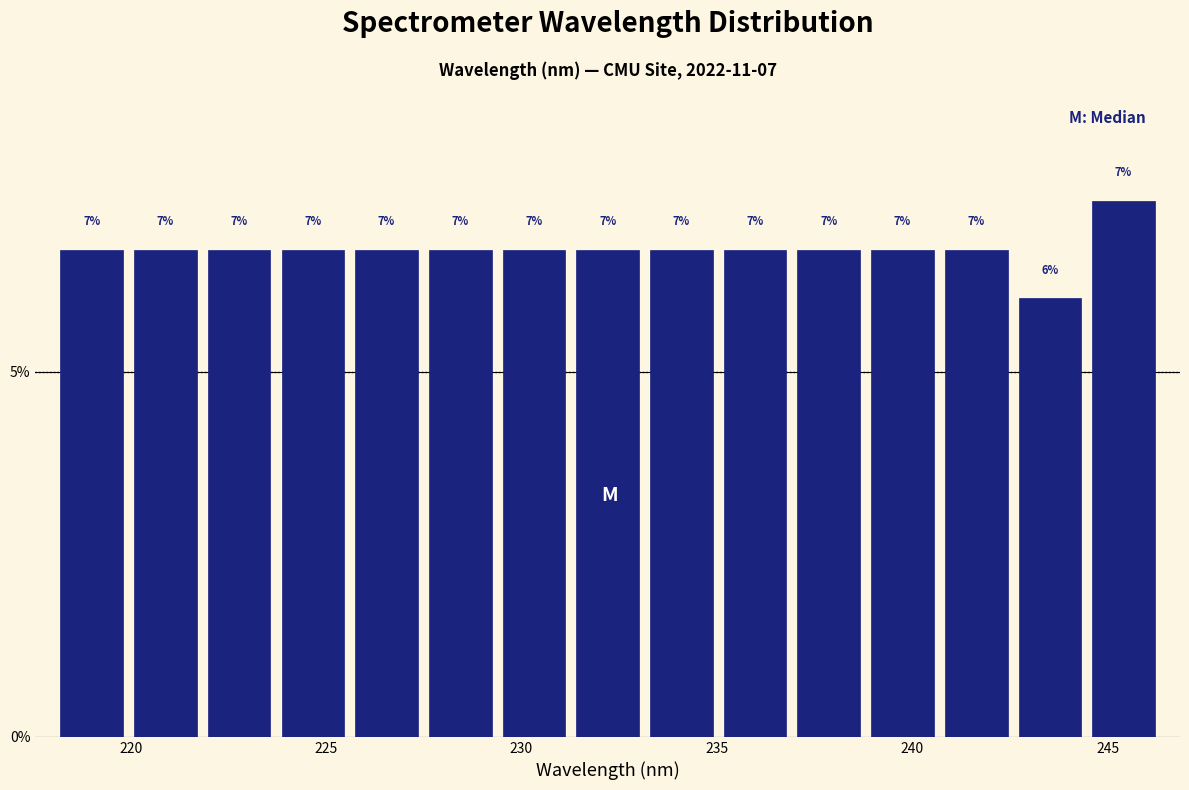

Read against the x-axis, roughly where is the centre of the tallest bar?

245.5